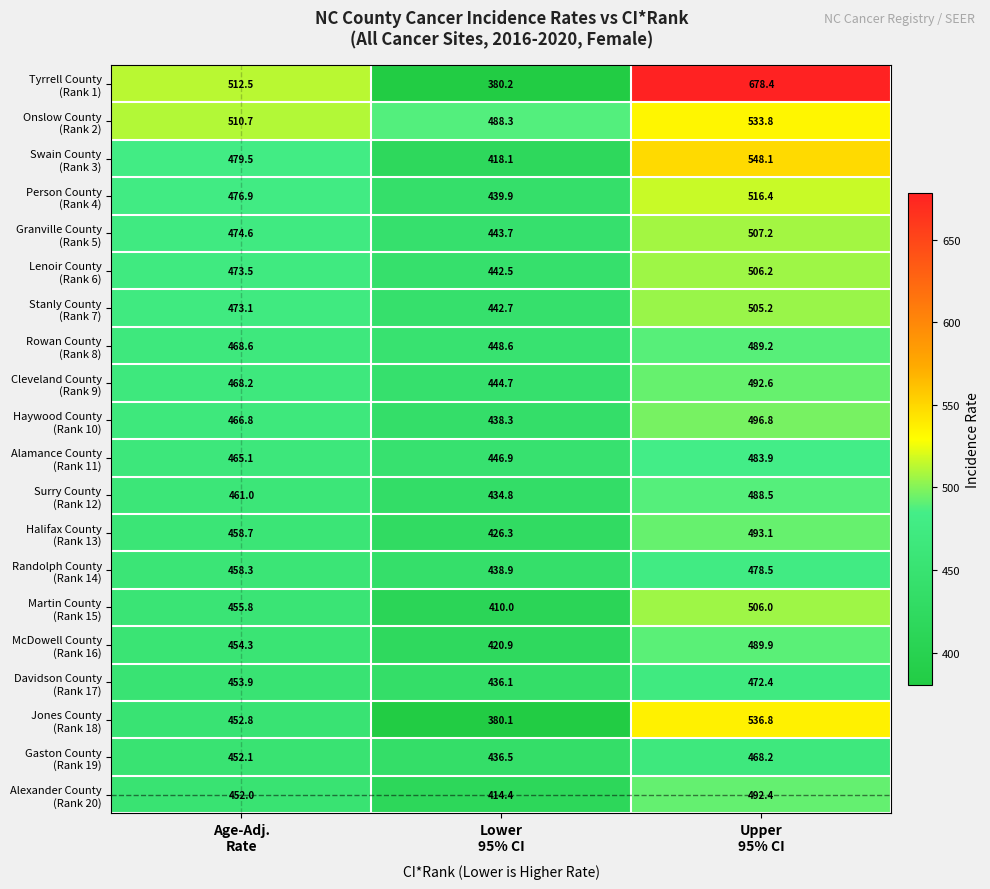

What is the minimum value shown in the chart?

380.1